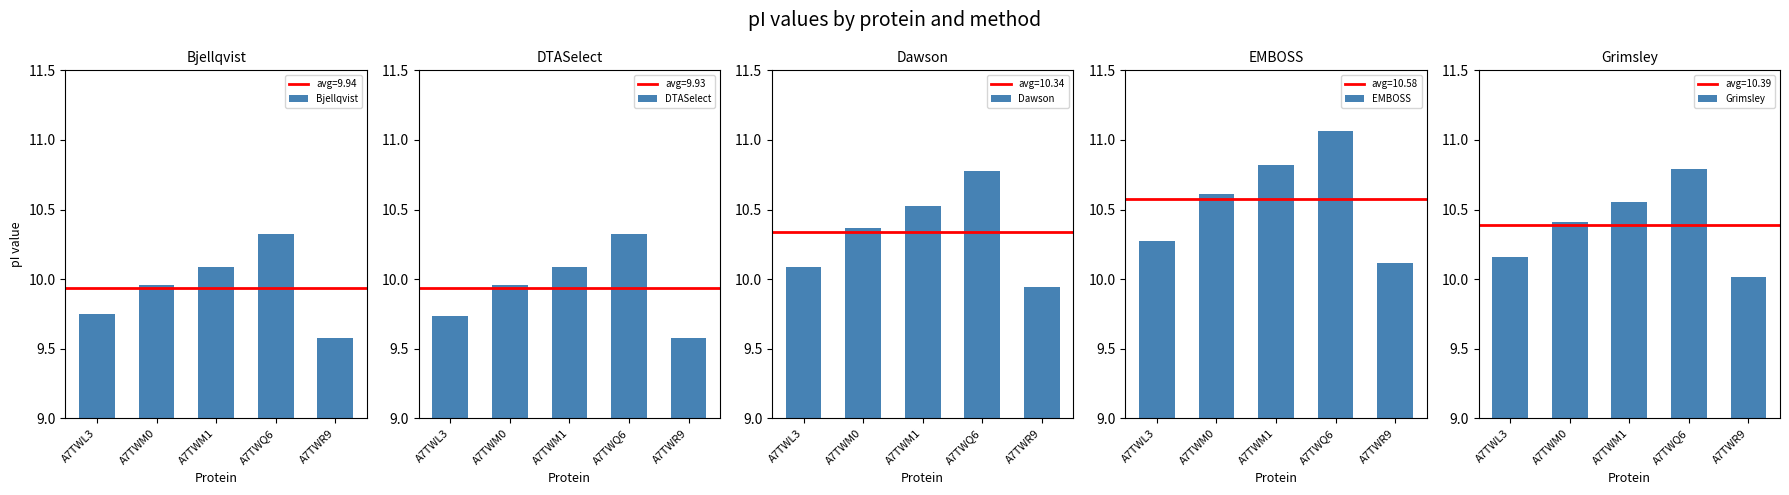

Is it true that EMBOSS equals 10.1 at A7TWR9?

True